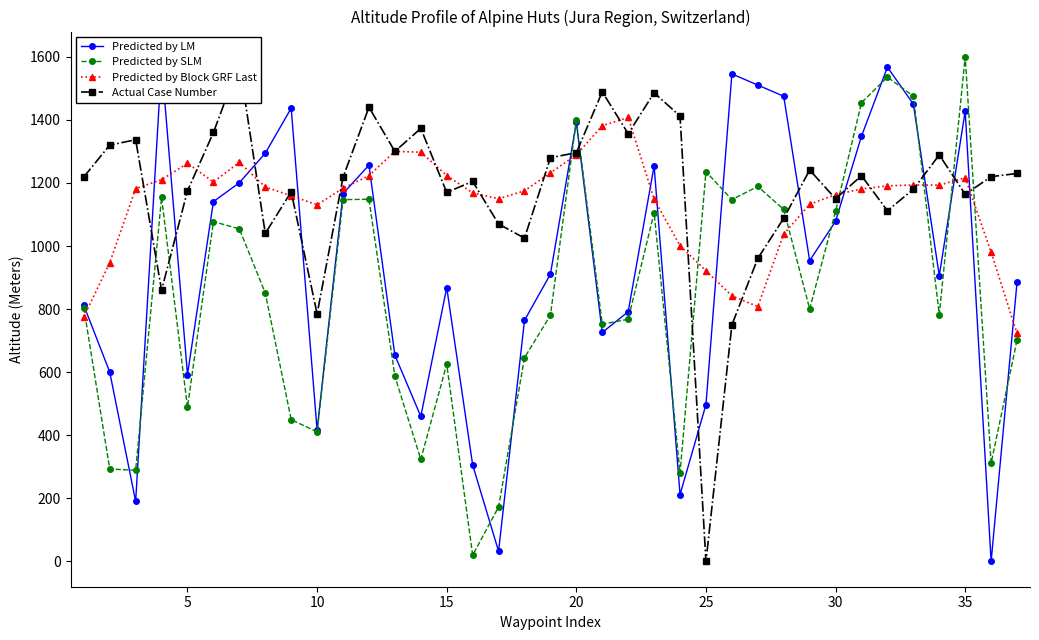

What is the difference between the maximum and second lowest values in the Predicted by LM series?

1547.5